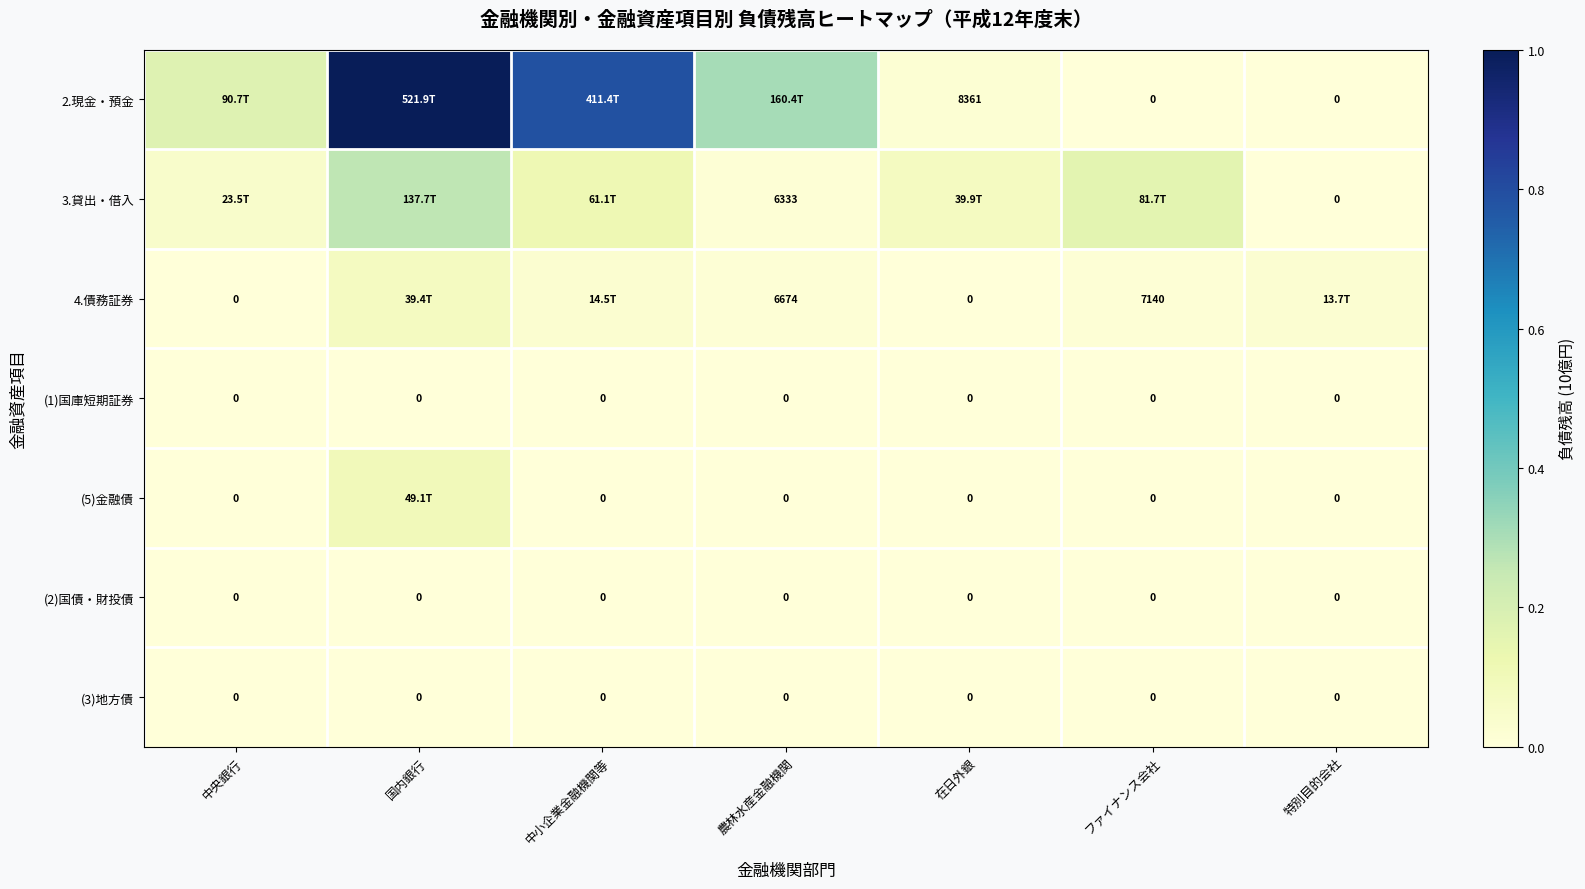

Rank the series at 中央銀行 from highest to lowest value.

2.現金・預金, 3.貸出・借入, 4.債務証券, (1)国庫短期証券, (5)金融債, (2)国債・財投債, (3)地方債